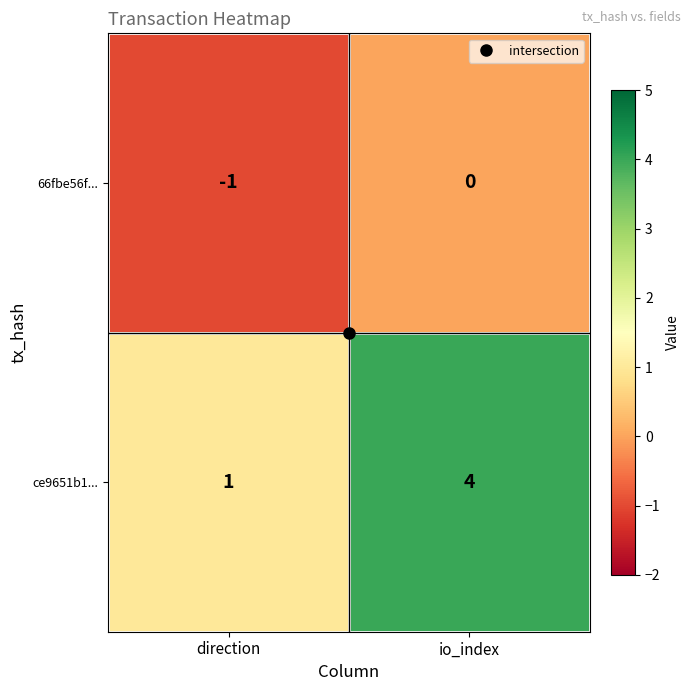

At which category does the chart reach its peak across all series?

io_index